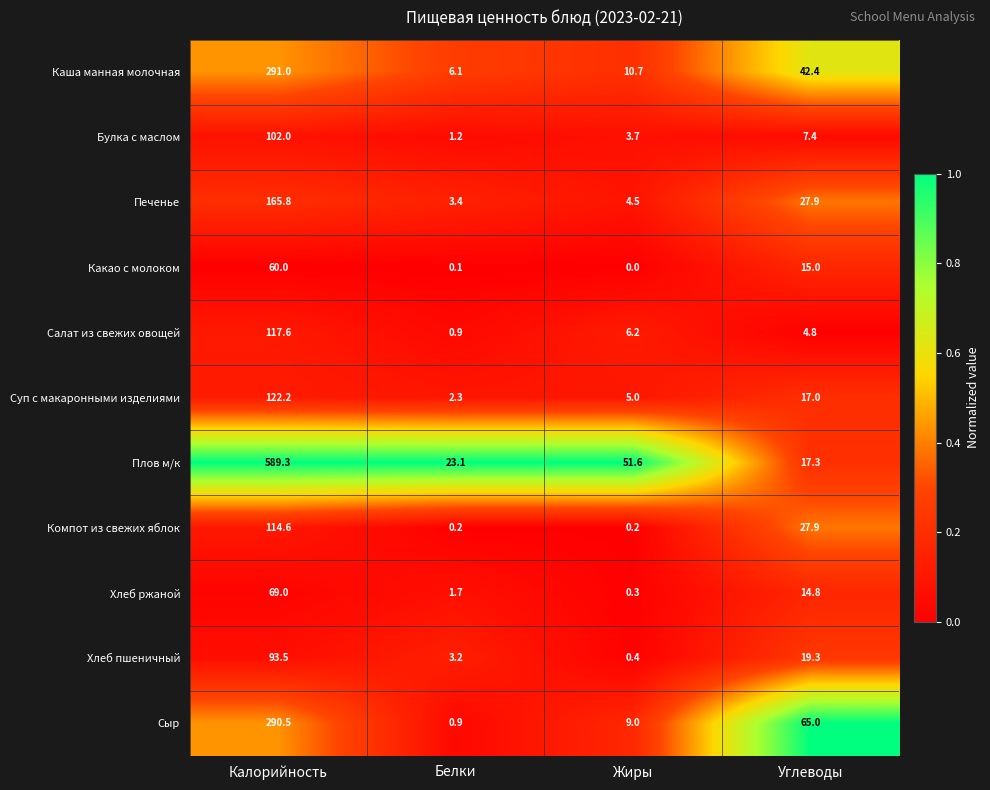

Which series has the largest total across all categories?

Плов м/к